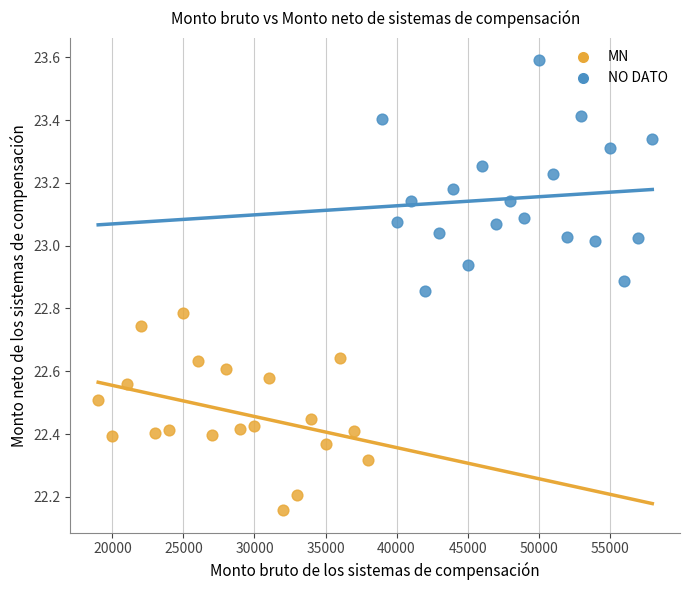

Which series reaches the maximum Y coordinate?

NO DATO